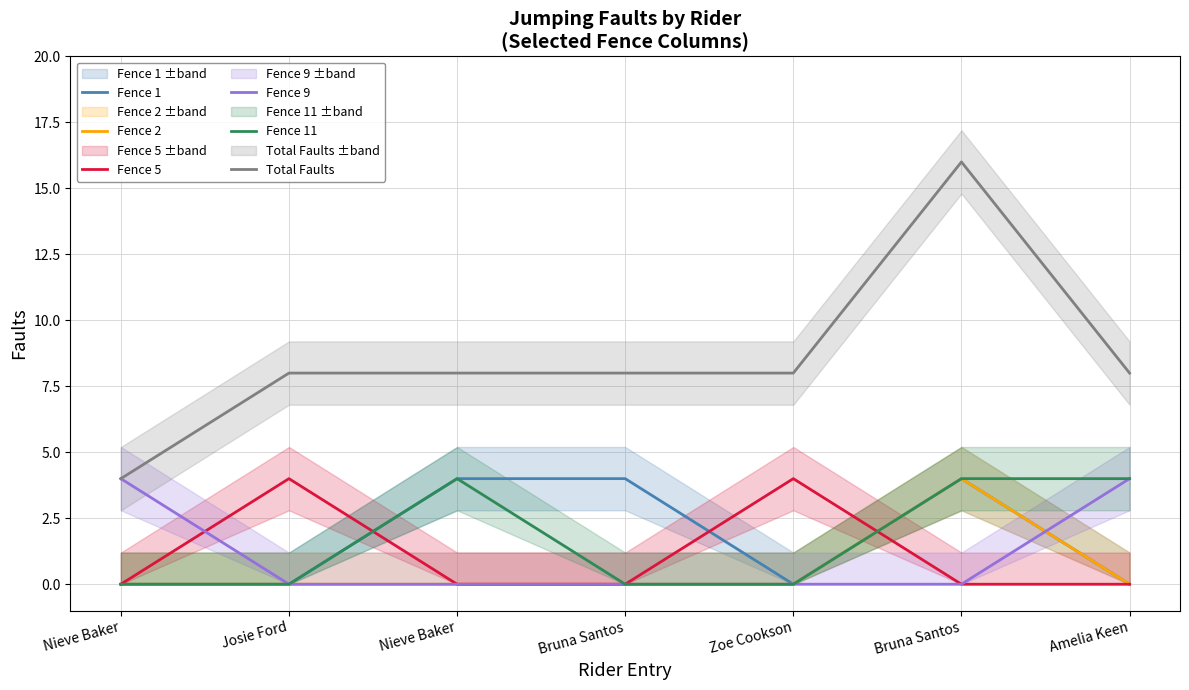

True or false: Fence 11 and Fence 2 intersect in this chart.

False